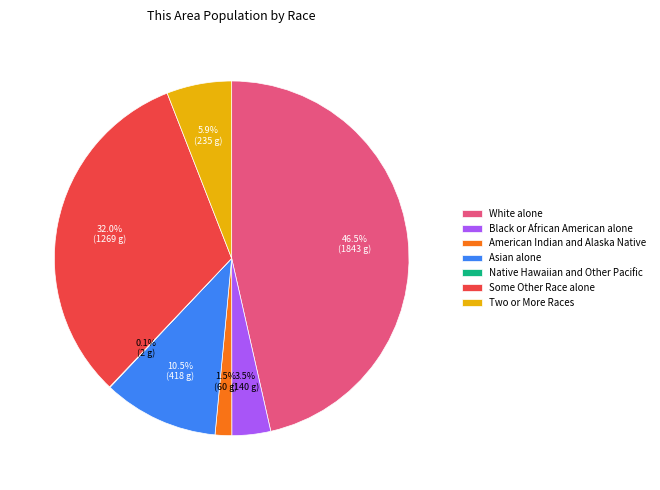

Does American Indian and Alaska Native account for over 50% of the chart?

No